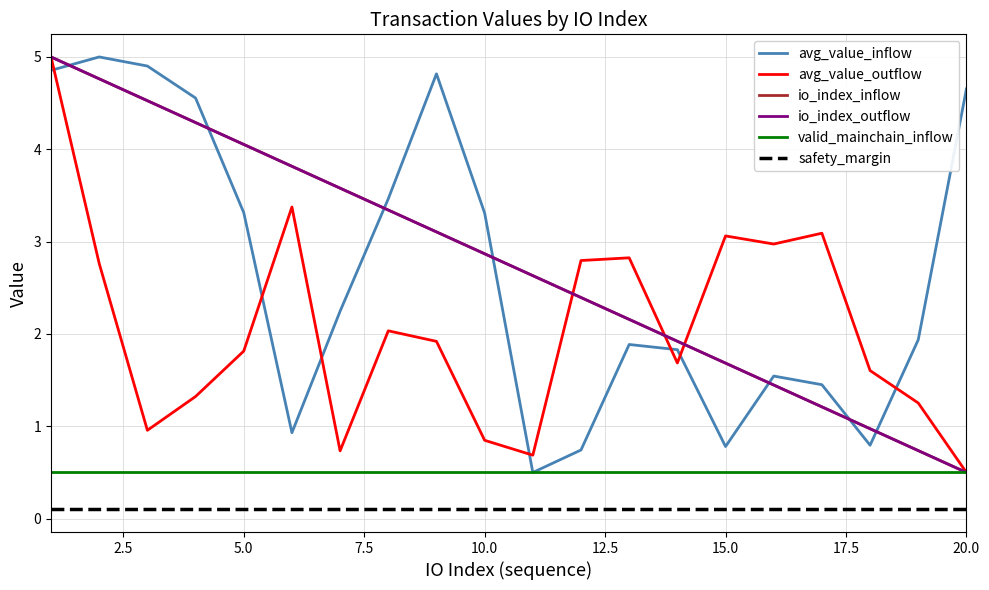

True or false: valid_mainchain_inflow has more than 1 interior local peaks.

False